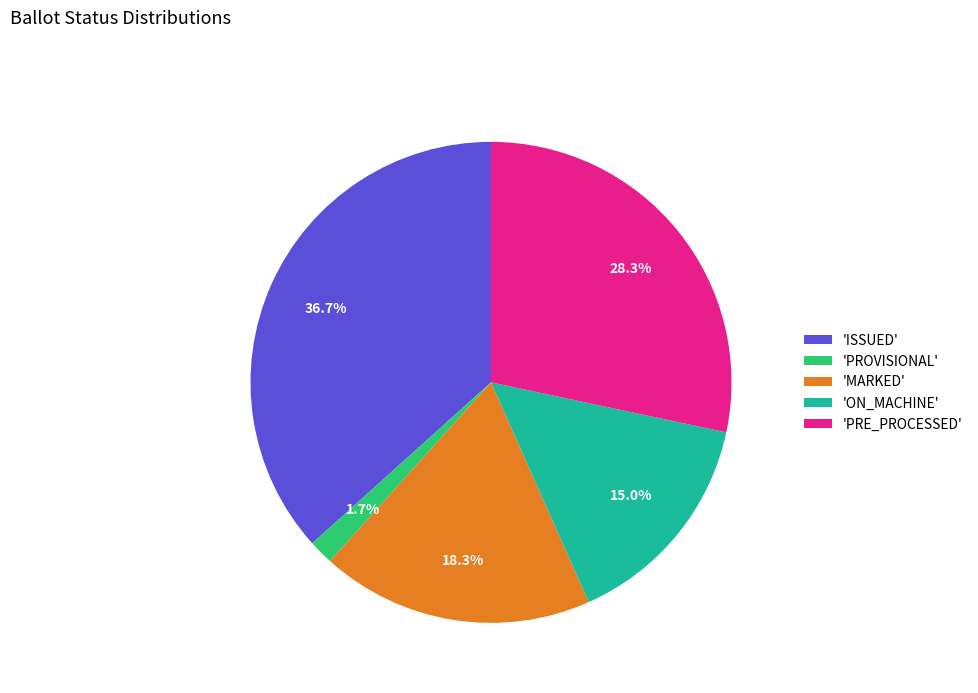

Between 'ISSUED' and 'MARKED', which is larger?

'ISSUED'